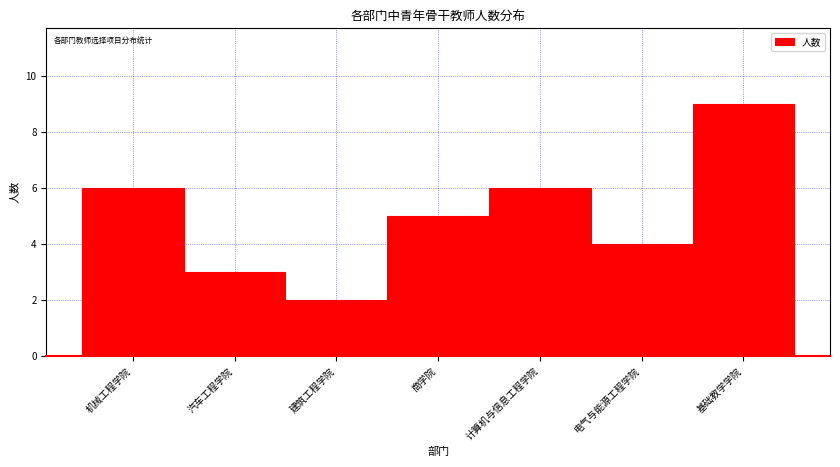

Reading left to right, what are all the values shown in this chart?

机械工程学院=6	汽车工程学院=3	建筑工程学院=2	商学院=5	计算机与信息工程学院=6	电气与能源工程学院=4	基础教学学院=9